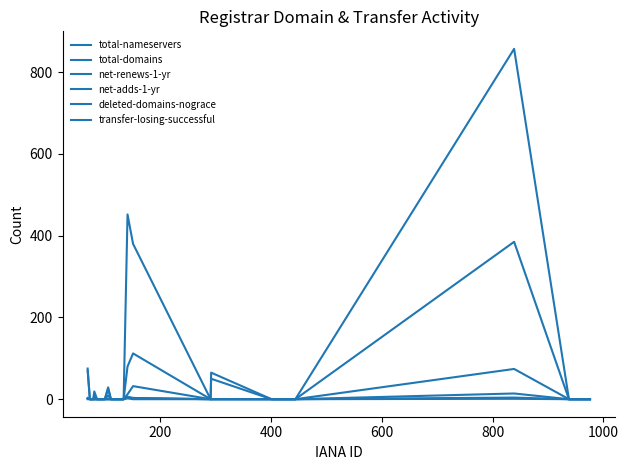

How many lines are shown in the chart?

6